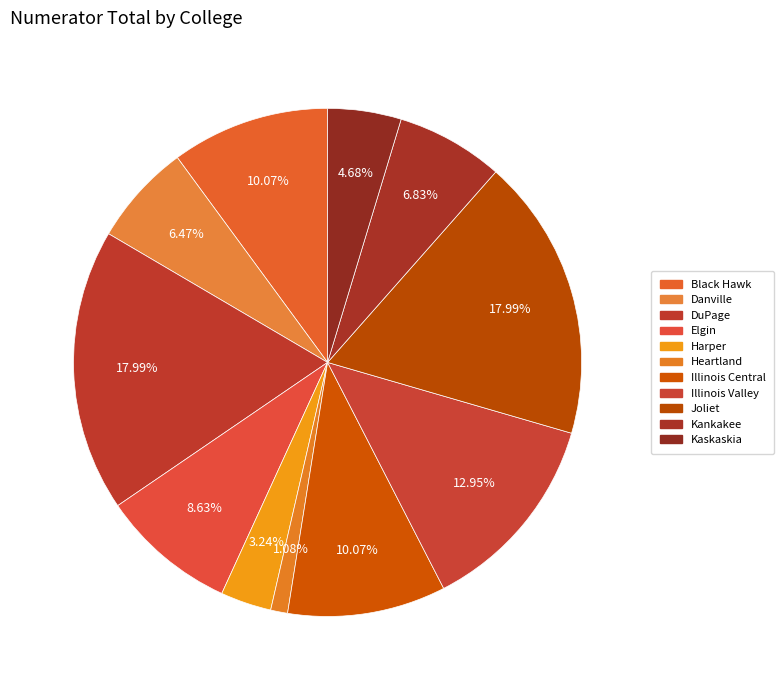

Is there a majority slice in this chart?

No